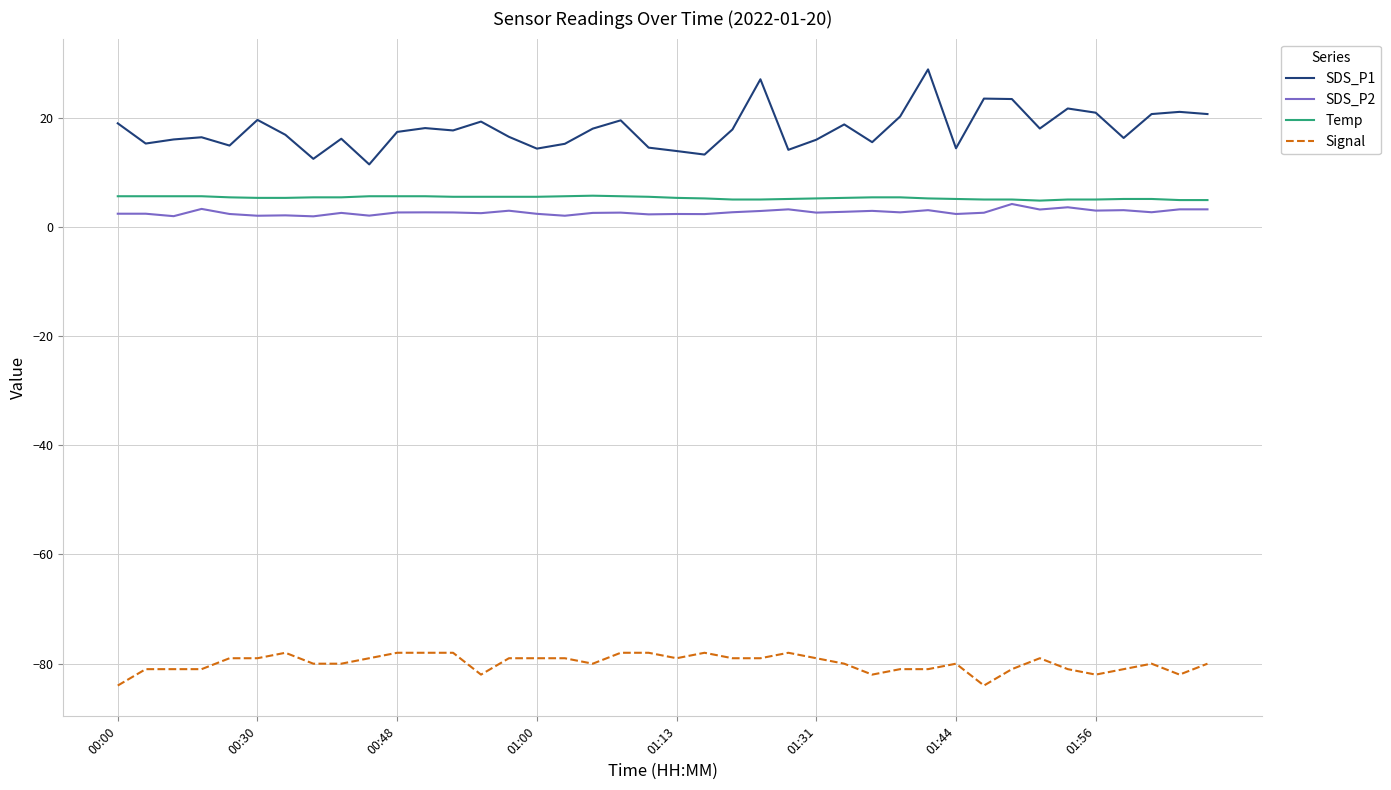

What is the maximum value shown in the chart?

28.8